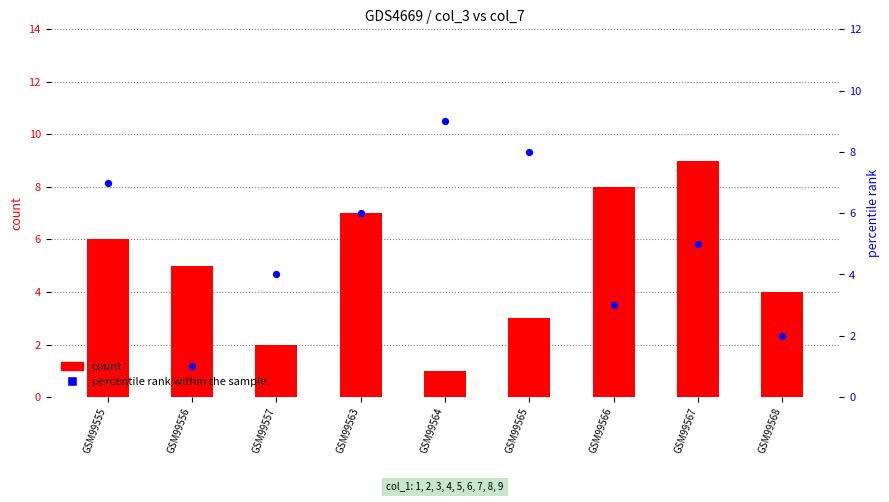

At which category is the sum across all series the highest?

GSM99567